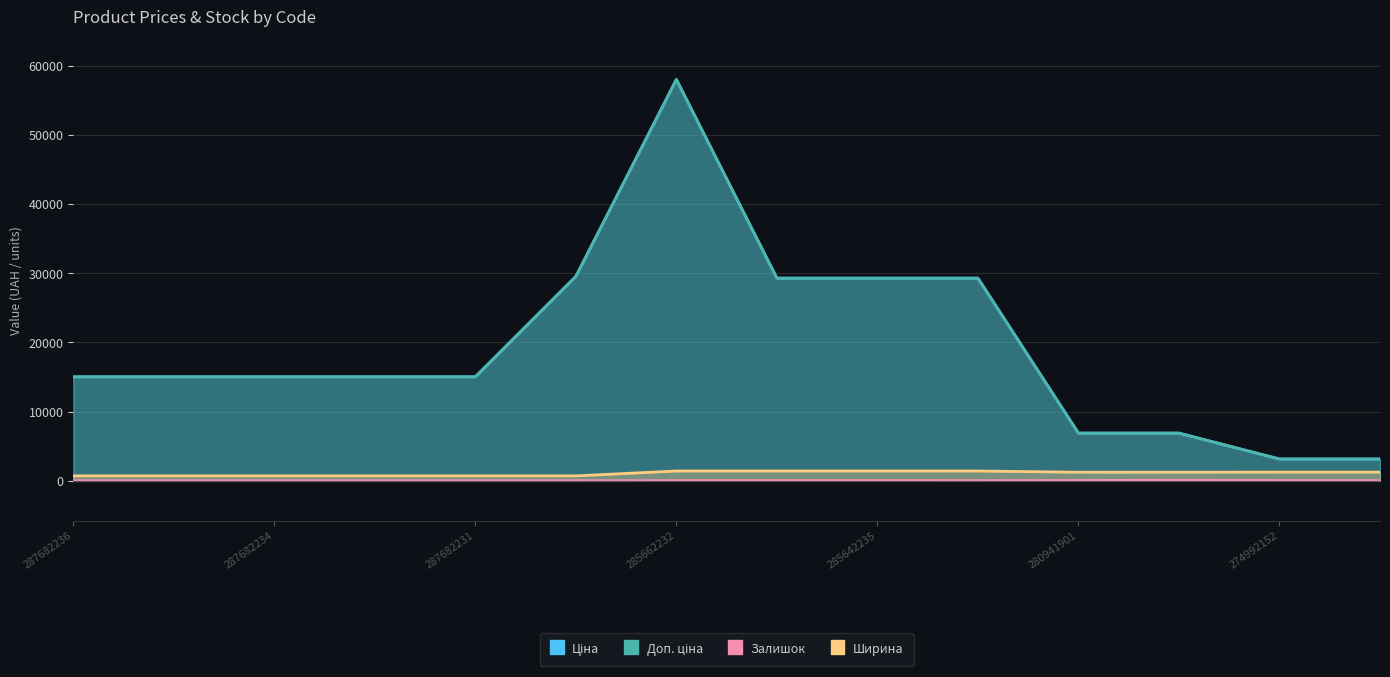

Reading left to right, extract all data points from this chart.

Ціна: 15019.2	15019.2	15019.2	15019.2	15019.2	29548.9	58037.0	29294.9	29294.9	29294.9	6879.5	6879.5	3136.8	3136.8
Доп. ціна: 15019.2	15019.2	15019.2	15019.2	15019.2	29548.9	58037.0	29294.9	29294.9	29294.9	6879.5	6879.5	3137.0	3137.0
Залишок: 0.0	0.0	0.0	0.0	0.0	0.0	13.0	12.0	11.0	8.0	32.0	69.0	31.0	8.0
Ширина: 697.0	697.0	697.0	697.0	697.0	697.0	1400.0	1400.0	1400.0	1400.0	1220.0	1220.0	1240.0	1240.0